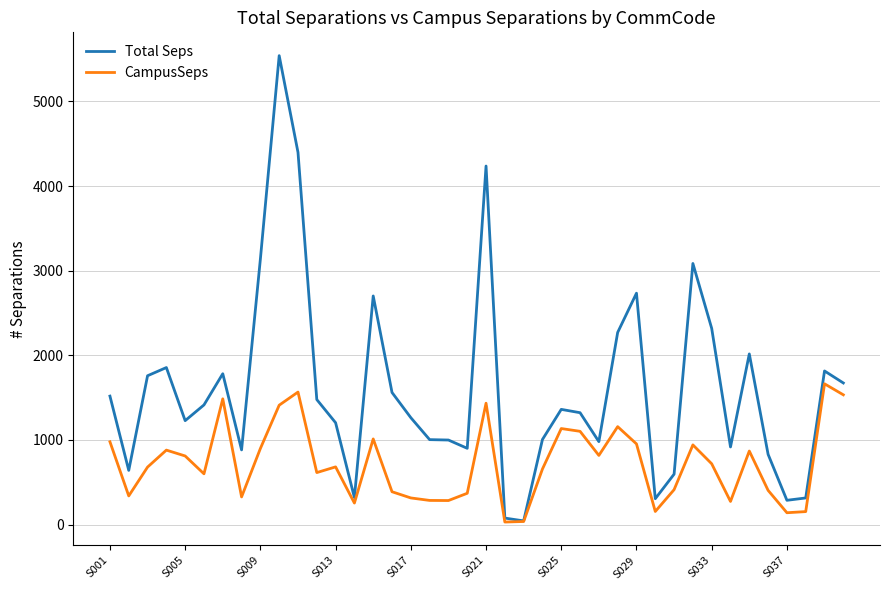

Which series has the largest total across all categories?

Total Seps